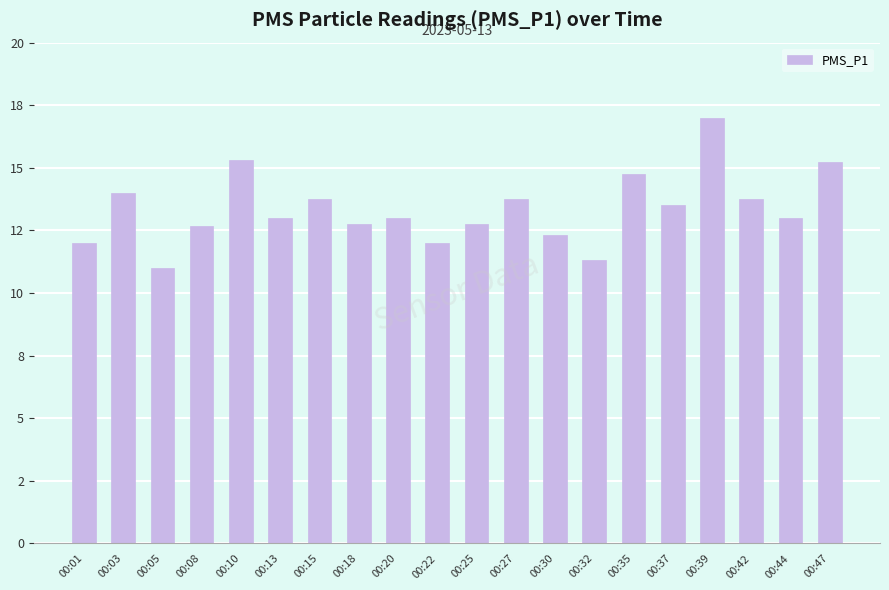

Are the bars horizontal?

No